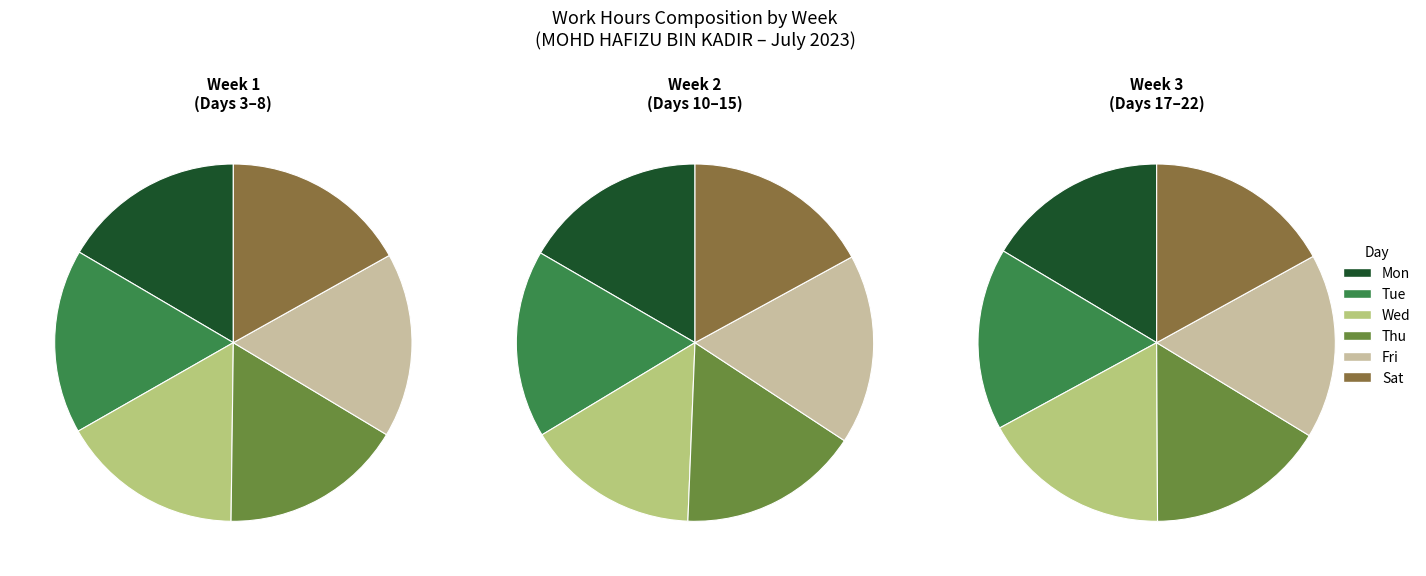

Approximately how many times larger is the value at 12-Wed compared to 4-Tue?

1.0